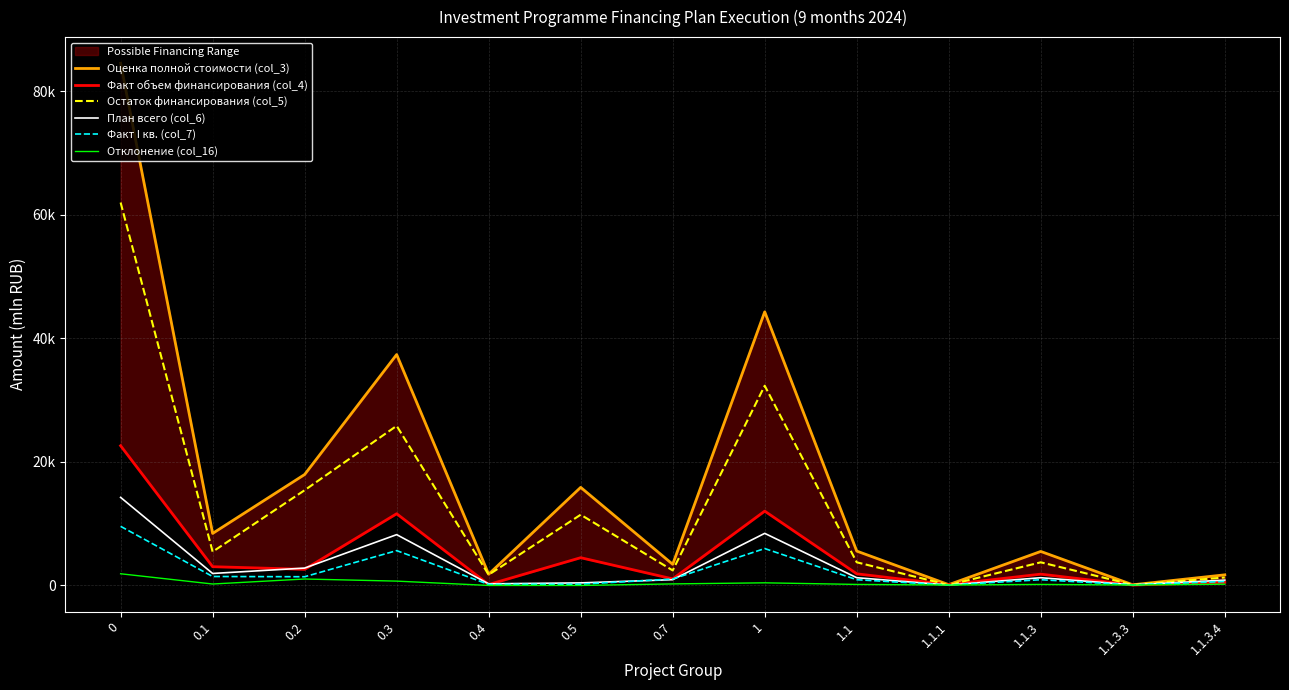

Does the chart display data point markers on the line(s)?

No